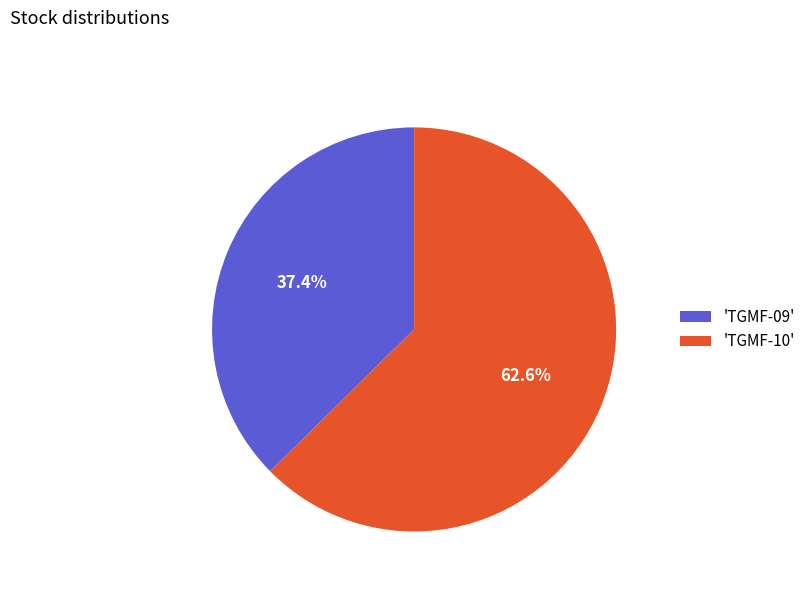

Rank the categories by value from lowest to highest.

'TGMF-09', 'TGMF-10'